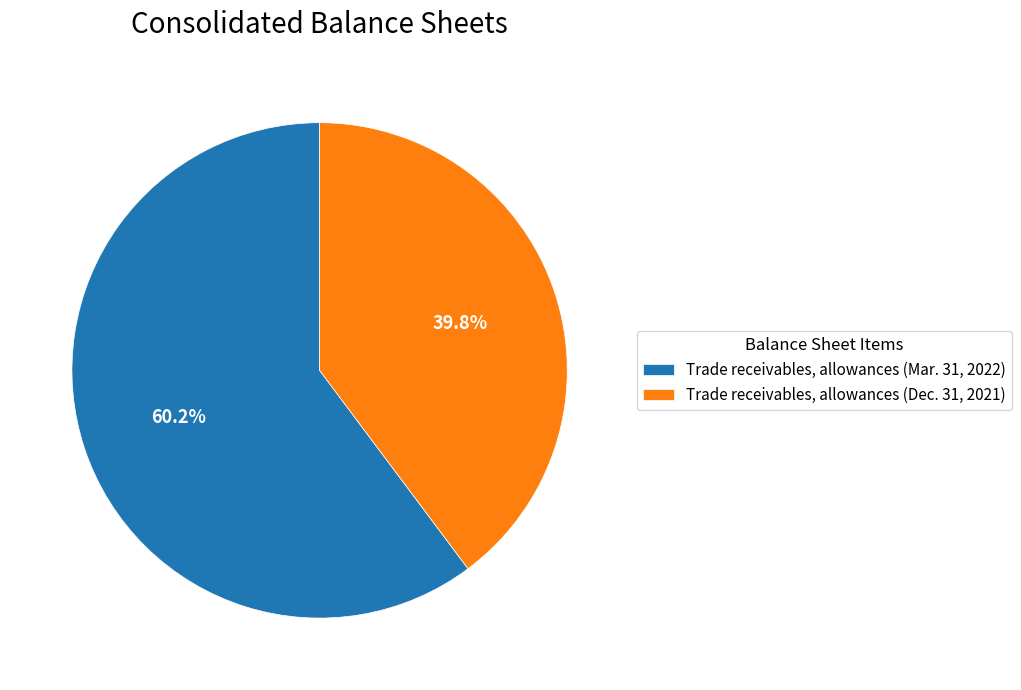

Count the number of slices in the pie.

2